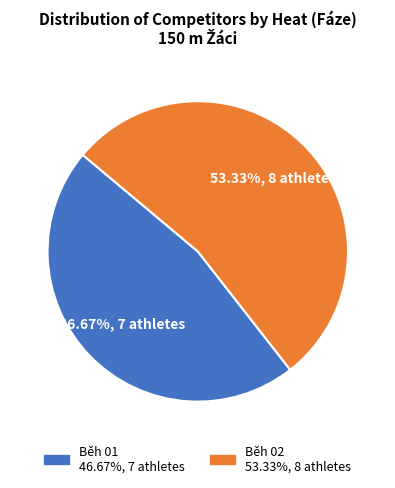

Is there any slice that represents more than half of the pie?

Yes